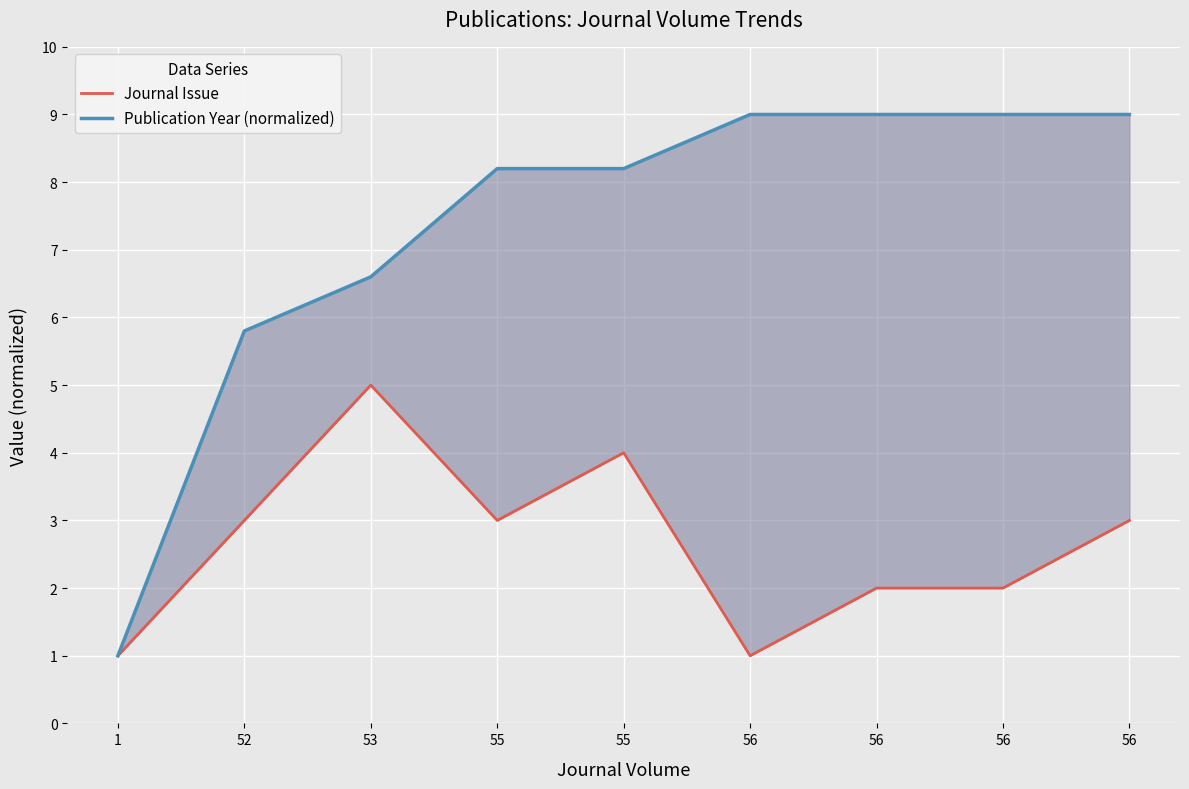

What is the sum of all Journal Issue values?

24.0